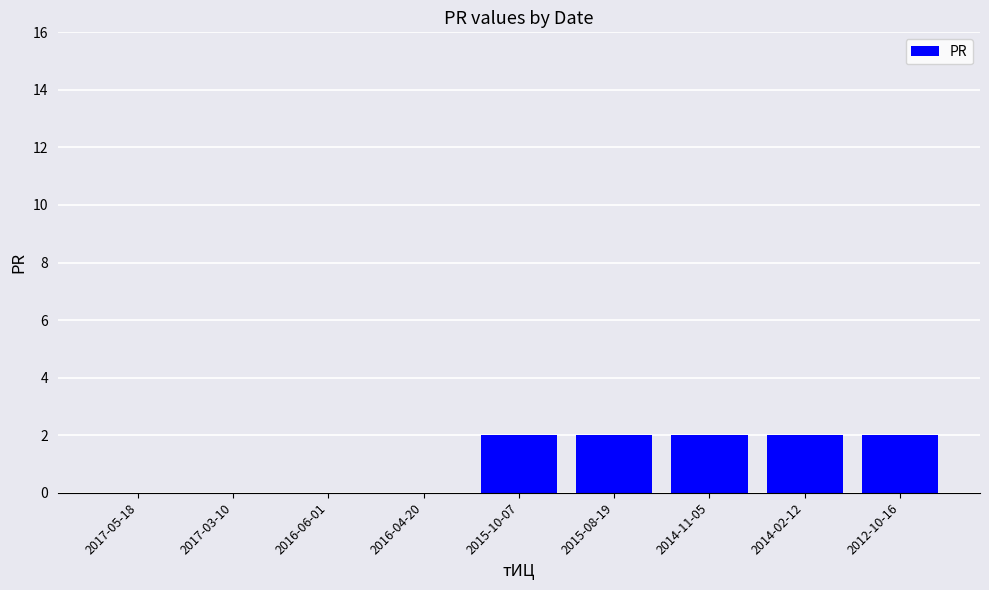

What is the sum of all values?

10